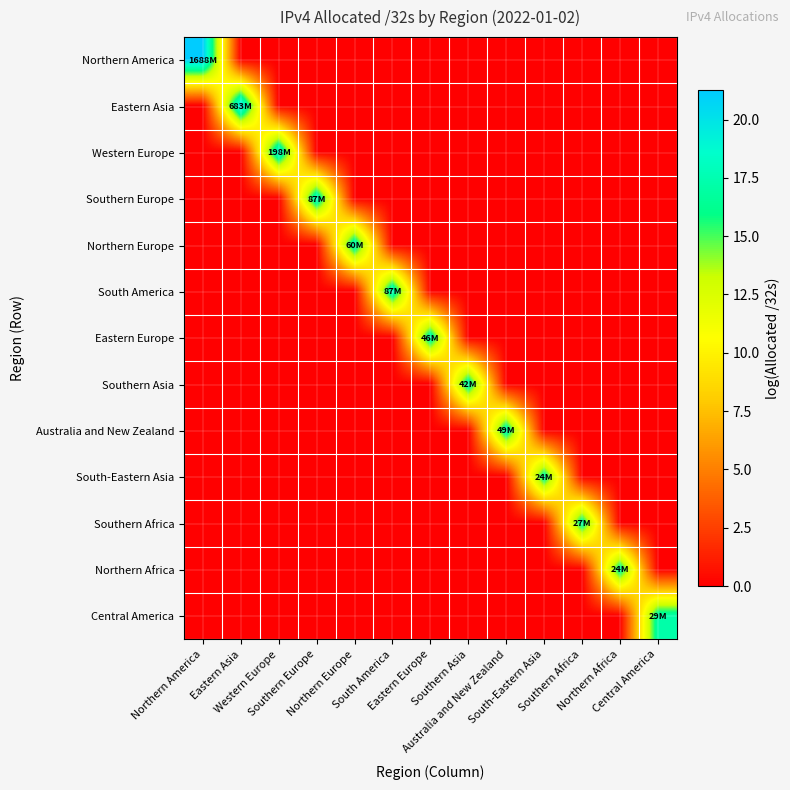

List the series in order of their peak value, highest first.

Northern America, Eastern Asia, Western Europe, Southern Europe, South America, Northern Europe, Australia and New Zealand, Eastern Europe, Southern Asia, Central America, Southern Africa, Northern Africa, South-Eastern Asia